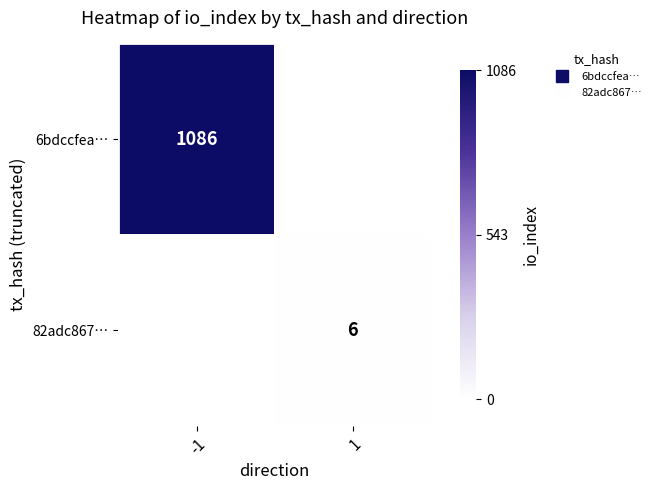

The 6bdccfea… series shows 0.0 at 1. True or false?

True